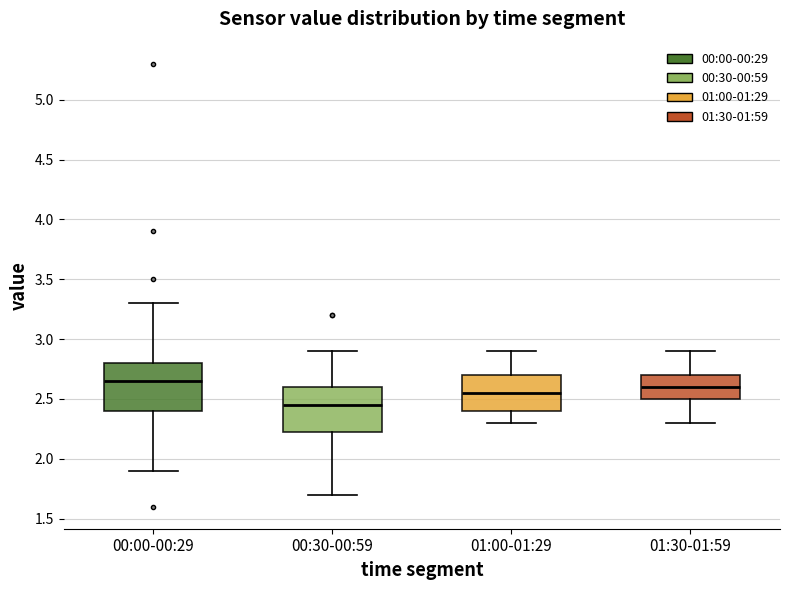

Where does the lower whisker of the box for 01:30-01:59 end on the y-axis? The values are not printed on the chart, so give them approximately, as read against the axis.

2.30